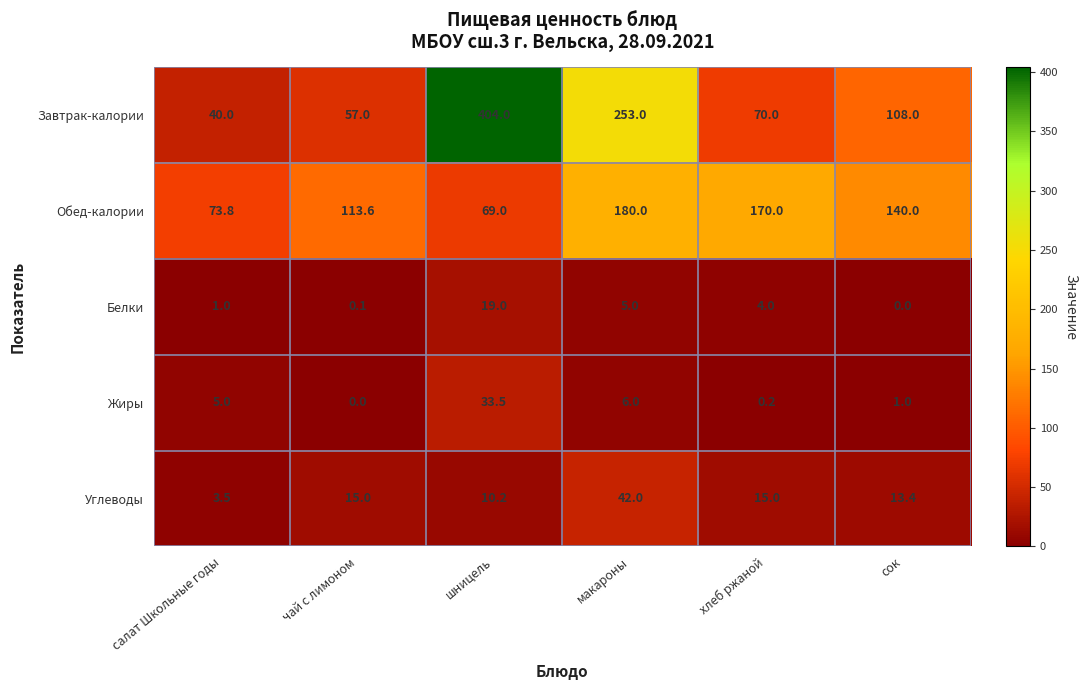

What is the greatest value displayed?

404.0